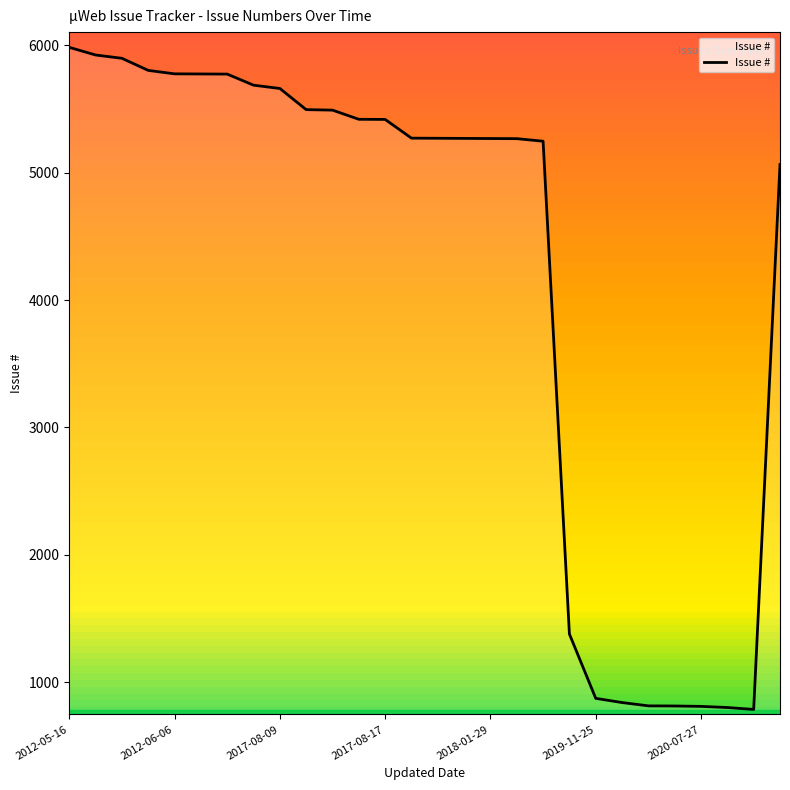

At which category does the data reach its first local valley?

26